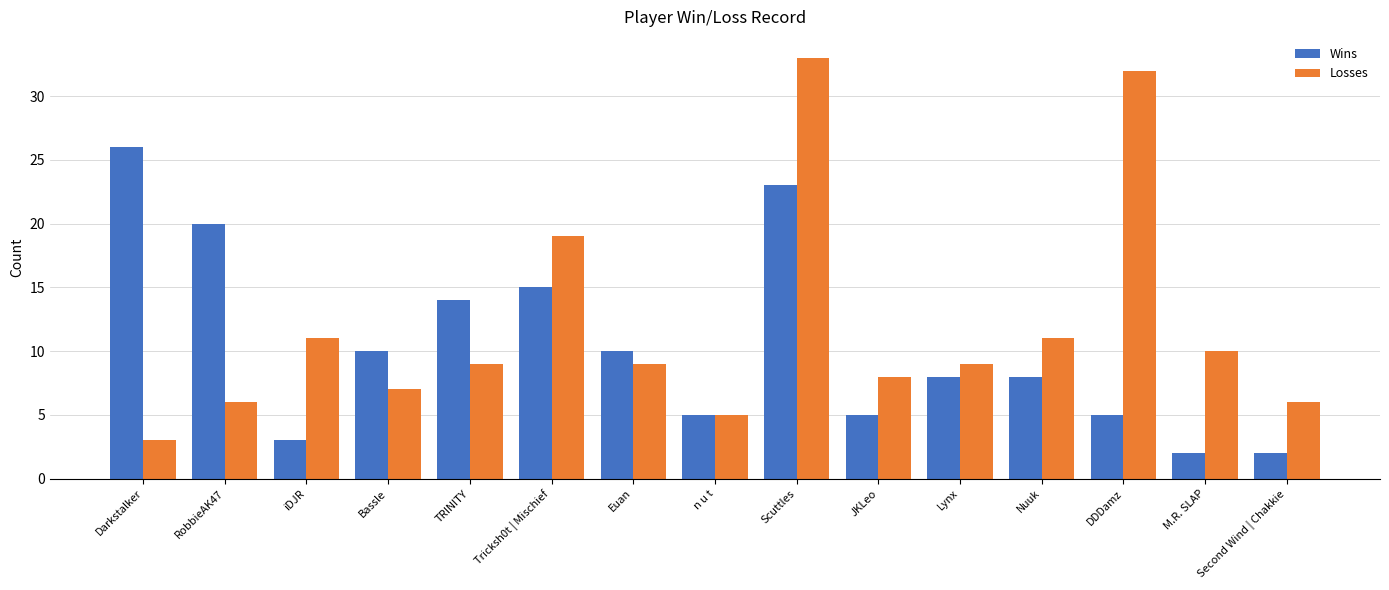

At which label is Wins closest to 14?

TRINITY